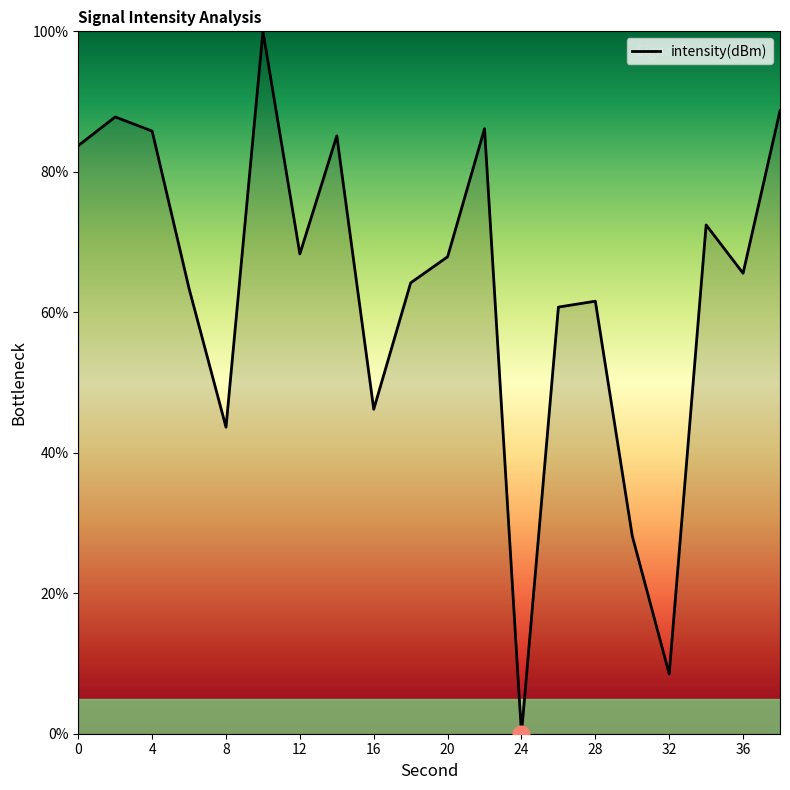

What is the difference between the maximum and minimum values?

100.0